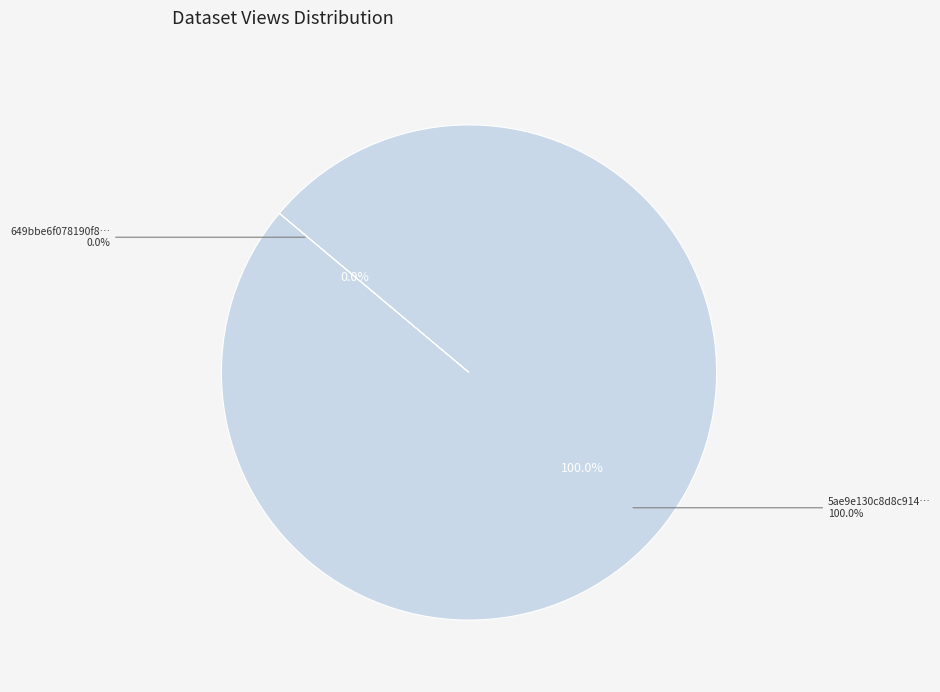

Which category has the biggest portion of the pie?

5ae9e130c8d8c9146b44cd0b